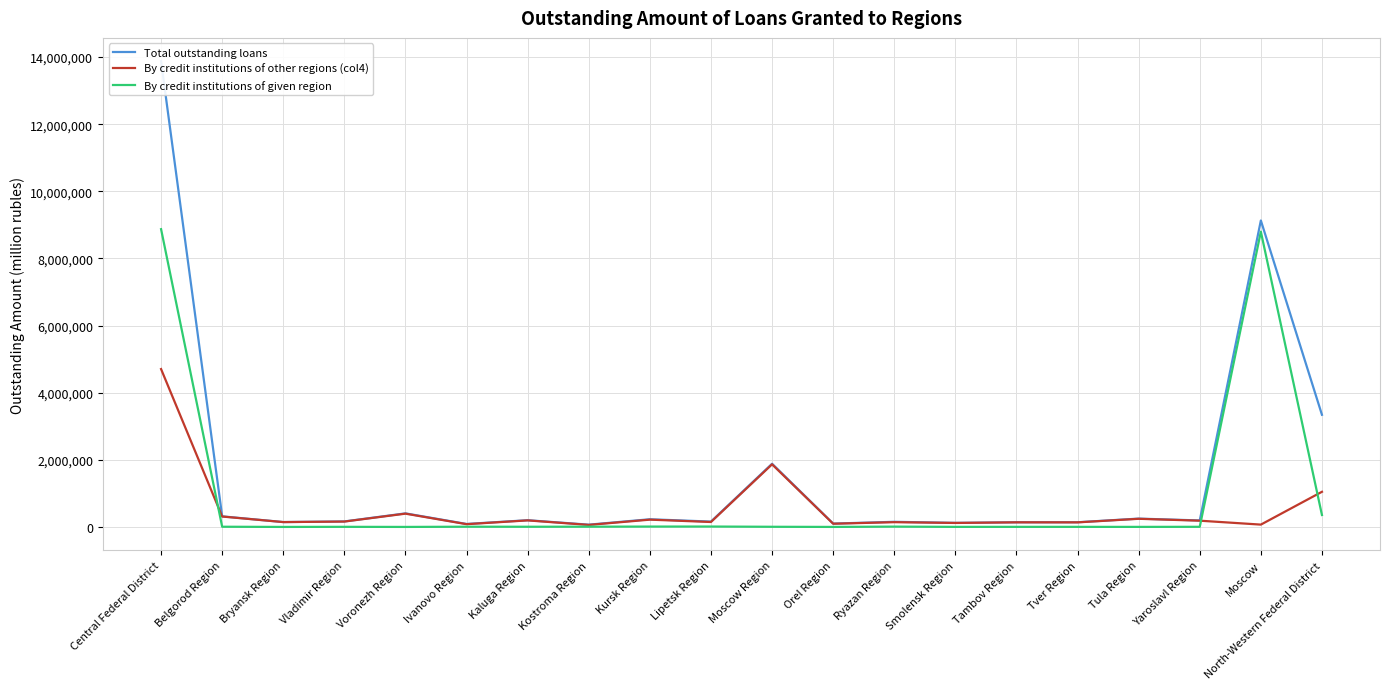

At Yaroslavl Region, list the series in order from largest to smallest.

Total outstanding loans, By credit institutions of other regions (col4), By credit institutions of given region